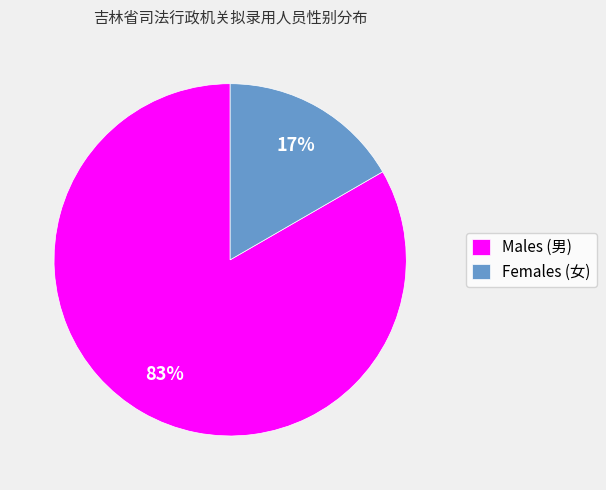

Is it true that Males (男) is 91% of the pie?

False